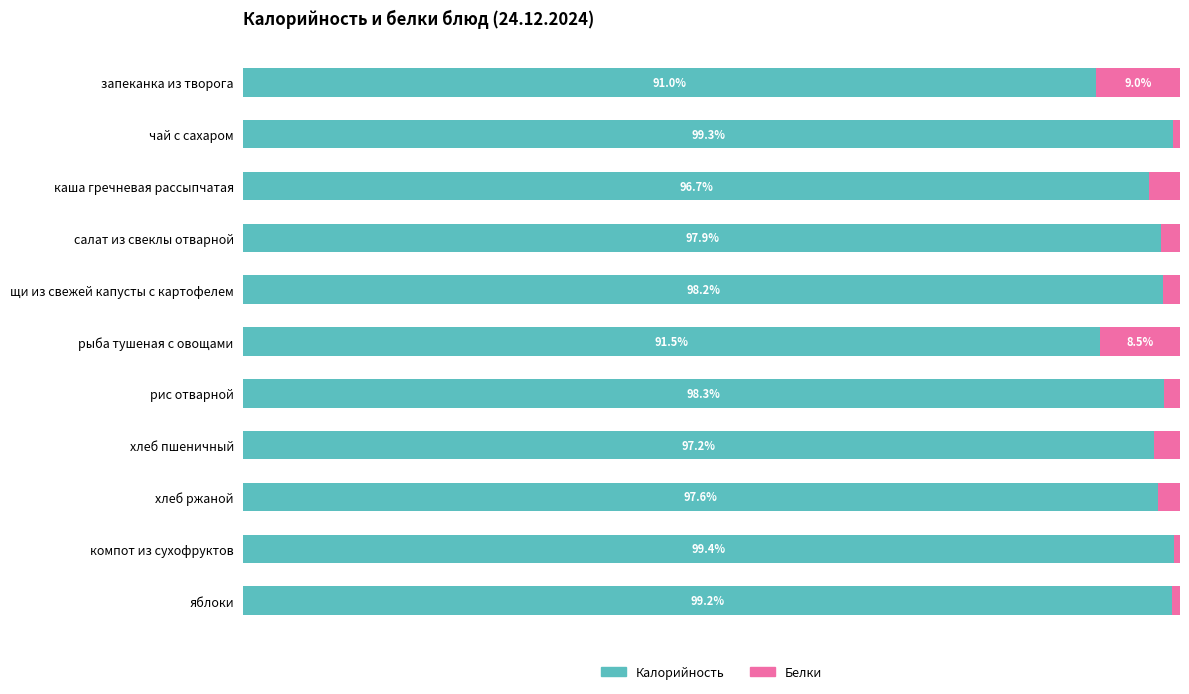

List the labels in order of Калорийность value, largest first.

компот из сухофруктов, чай с сахаром, яблоки, рис отварной, щи из свежей капусты с картофелем, салат из свеклы отварной, хлеб ржаной, хлеб пшеничный, каша гречневая рассыпчатая, рыба тушеная с овощами, запеканка из творога